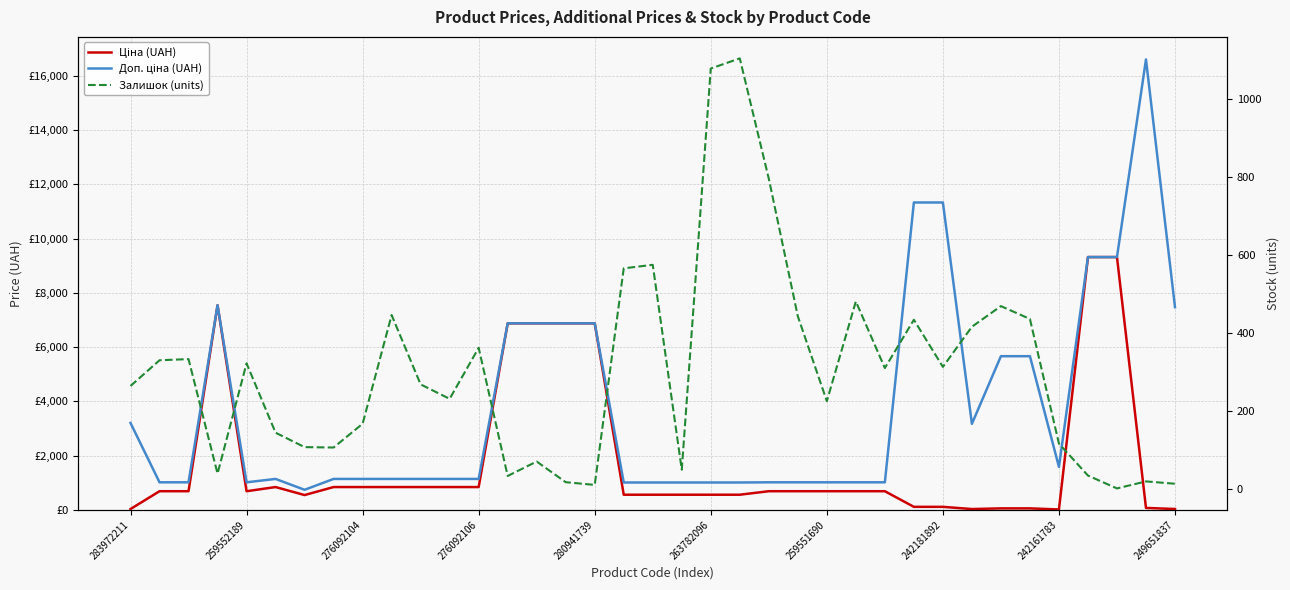

Which series has the largest range (max minus min)?

Доп. ціна (UAH)